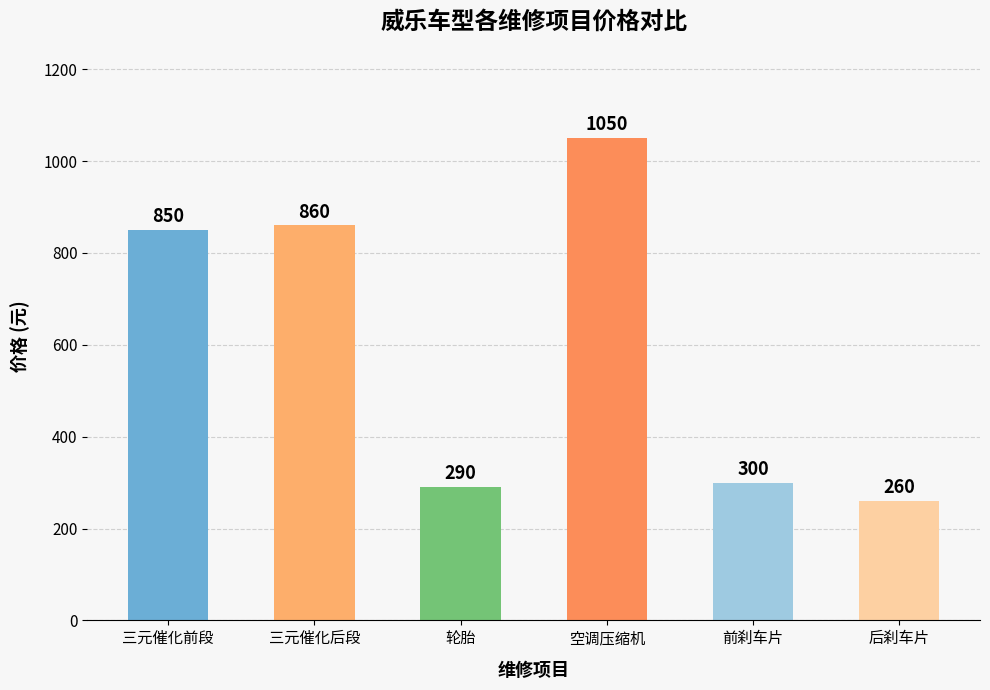

List the labels in order of value, largest first.

空调压缩机, 三元催化后段, 三元催化前段, 前刹车片, 轮胎, 后刹车片